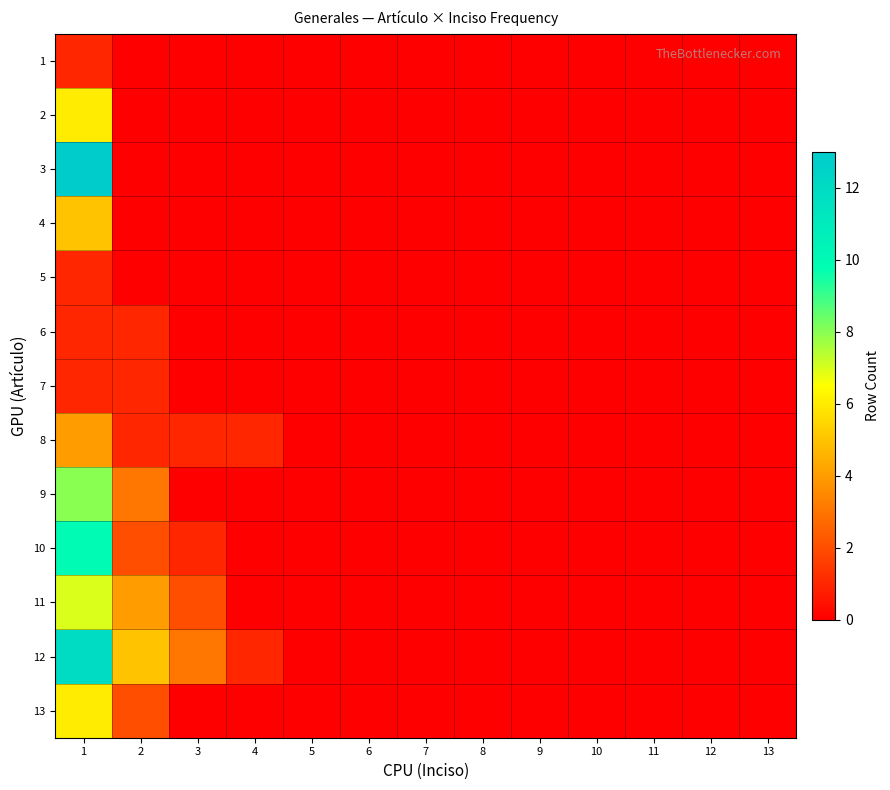

Reading right to left, what are all the values shown in this chart?

1: 13=0	12=0	11=0	10=0	9=0	8=0	7=0	6=0	5=0	4=0	3=0	2=0	1=1
2: 13=0	12=0	11=0	10=0	9=0	8=0	7=0	6=0	5=0	4=0	3=0	2=0	1=6
3: 13=0	12=0	11=0	10=0	9=0	8=0	7=0	6=0	5=0	4=0	3=0	2=0	1=13
4: 13=0	12=0	11=0	10=0	9=0	8=0	7=0	6=0	5=0	4=0	3=0	2=0	1=5
5: 13=0	12=0	11=0	10=0	9=0	8=0	7=0	6=0	5=0	4=0	3=0	2=0	1=1
6: 13=0	12=0	11=0	10=0	9=0	8=0	7=0	6=0	5=0	4=0	3=0	2=1	1=1
7: 13=0	12=0	11=0	10=0	9=0	8=0	7=0	6=0	5=0	4=0	3=0	2=1	1=1
8: 13=0	12=0	11=0	10=0	9=0	8=0	7=0	6=0	5=0	4=1	3=1	2=1	1=4
9: 13=0	12=0	11=0	10=0	9=0	8=0	7=0	6=0	5=0	4=0	3=0	2=3	1=8
10: 13=0	12=0	11=0	10=0	9=0	8=0	7=0	6=0	5=0	4=0	3=1	2=2	1=10
11: 13=0	12=0	11=0	10=0	9=0	8=0	7=0	6=0	5=0	4=0	3=2	2=4	1=7
12: 13=0	12=0	11=0	10=0	9=0	8=0	7=0	6=0	5=0	4=1	3=3	2=5	1=12
13: 13=0	12=0	11=0	10=0	9=0	8=0	7=0	6=0	5=0	4=0	3=0	2=2	1=6